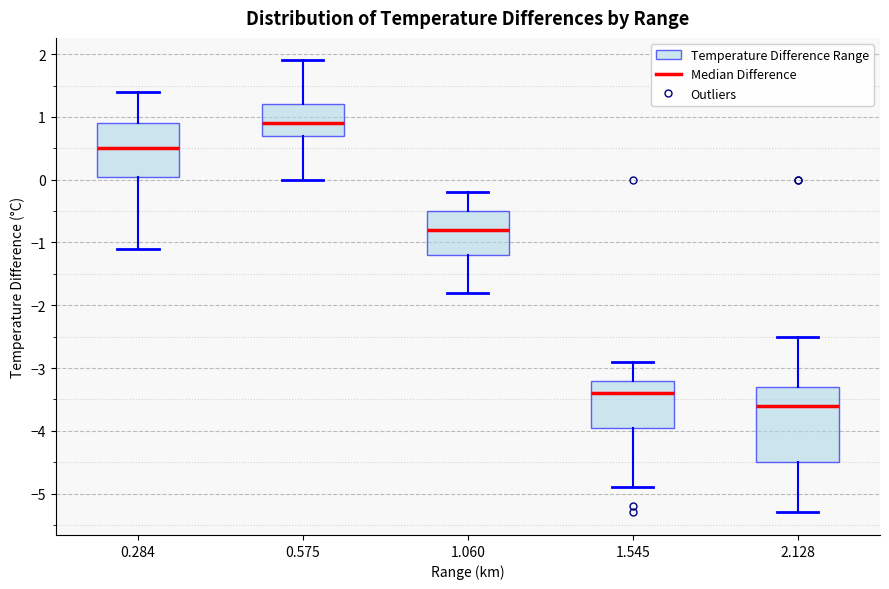

Reading left to right, transcribe this box plot: for each box, give where its median line is, the range the box spans, and where its two whiskers end, as read against the y-axis. The values are not printed on the chart, so give them approximately, as read against the axis.

0.284: median 0.5, box 0.1 to 0.9, whiskers -1.1 to 1.4
0.575: median 0.9, box 0.7 to 1.2, whiskers 0.0 to 1.9
1.060: median -0.8, box -1.2 to -0.5, whiskers -1.8 to -0.2
1.545: median -3.4, box -3.9 to -3.2, whiskers -4.9 to -2.9
2.128: median -3.6, box -4.5 to -3.3, whiskers -5.3 to -2.5